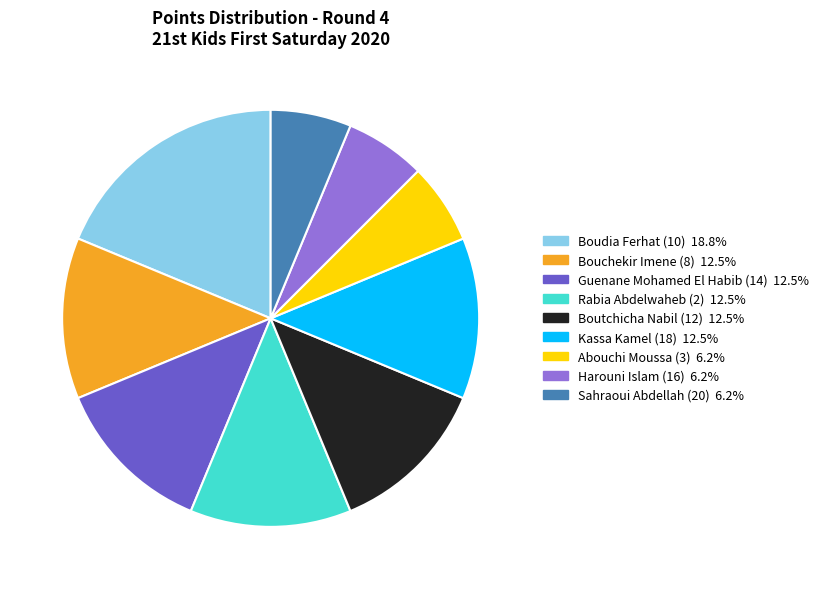

Is there a majority slice in this chart?

No